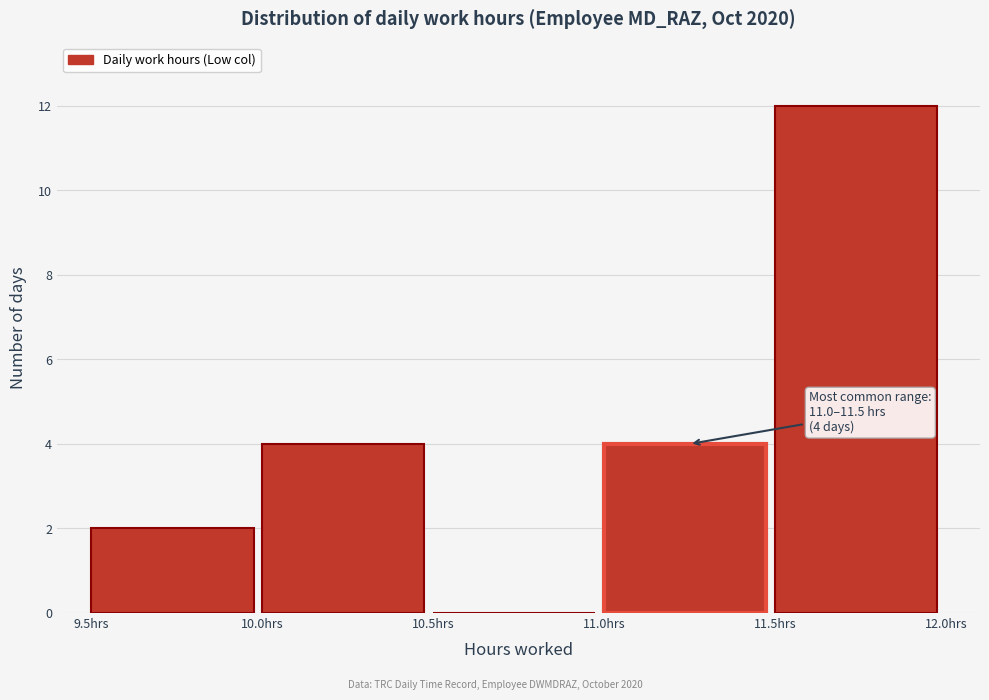

Over which range of the x-axis is the bar tallest?

11.5 to 12.0